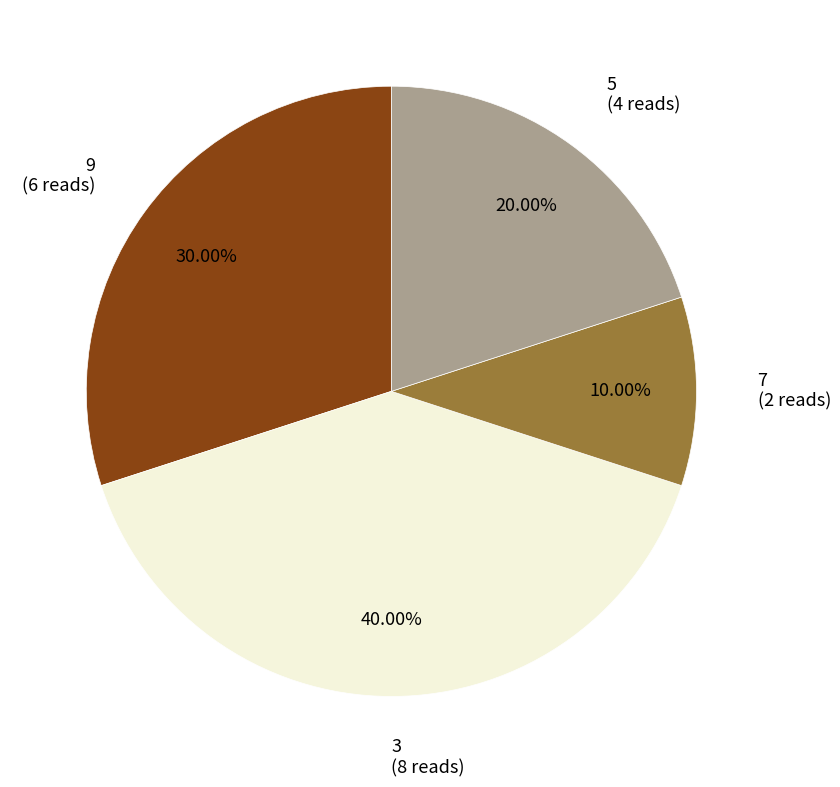

Does 7 (2 reads) account for over 50% of the chart?

No